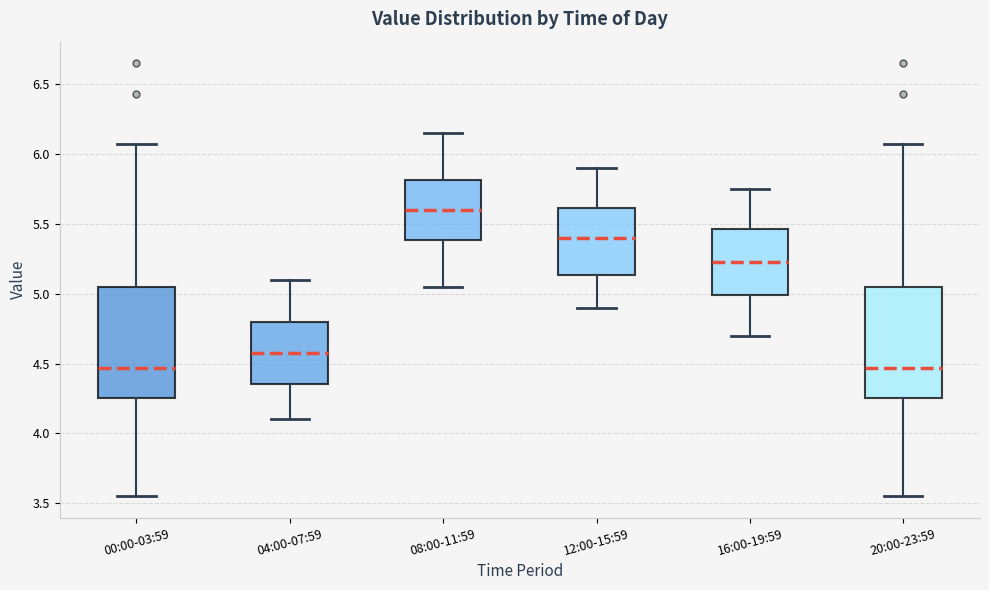

Reading left to right, read every box against the y-axis: the position of its median line, the range the box covers, and the ends of its whiskers. The values are not printed on the chart, so give them approximately, as read against the axis.

00:00-03:59: median 4.45, box 4.25 to 5.05, whiskers 3.55 to 6.05
04:00-07:59: median 4.60, box 4.35 to 4.80, whiskers 4.10 to 5.10
08:00-11:59: median 5.60, box 5.40 to 5.80, whiskers 5.05 to 6.15
12:00-15:59: median 5.40, box 5.15 to 5.60, whiskers 4.90 to 5.90
16:00-19:59: median 5.25, box 5.00 to 5.45, whiskers 4.70 to 5.75
20:00-23:59: median 4.45, box 4.25 to 5.05, whiskers 3.55 to 6.05